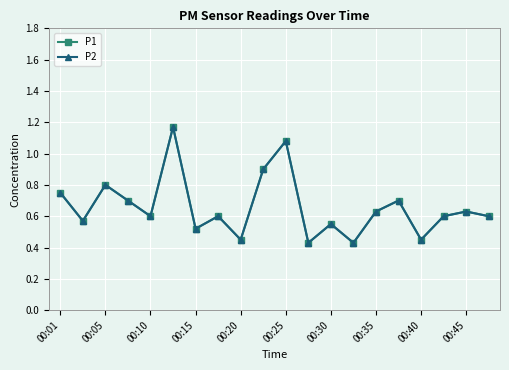

Is this an area chart (filled region under the line)?

No